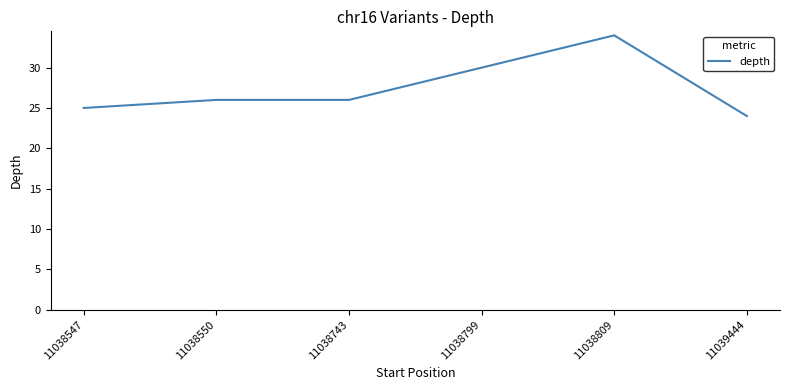

Is it true that the value at 11038809 is 59?

False